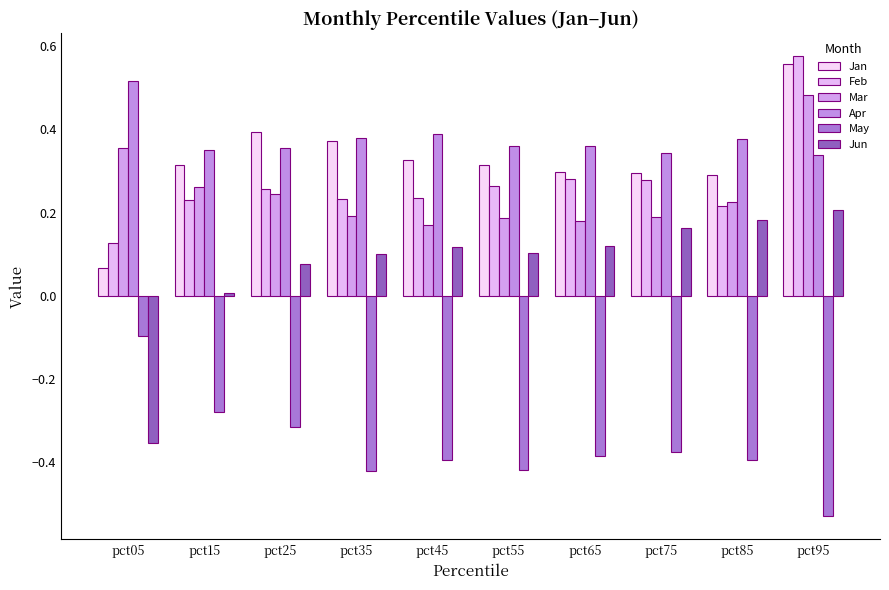

At which label does May reach its minimum?

pct95